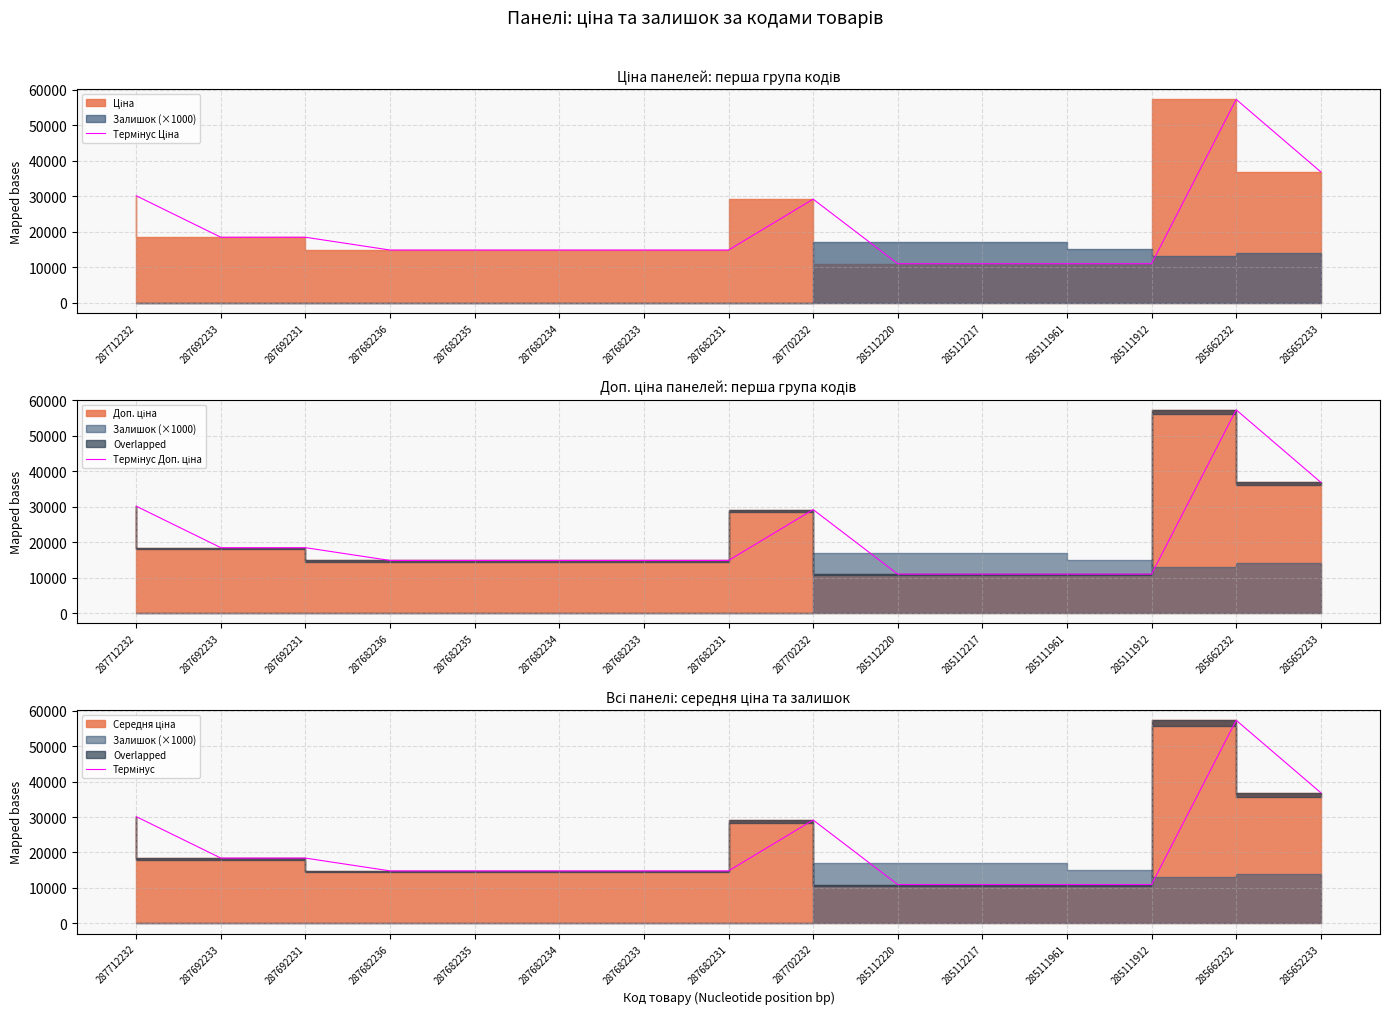

How many lines are shown in the chart?

3